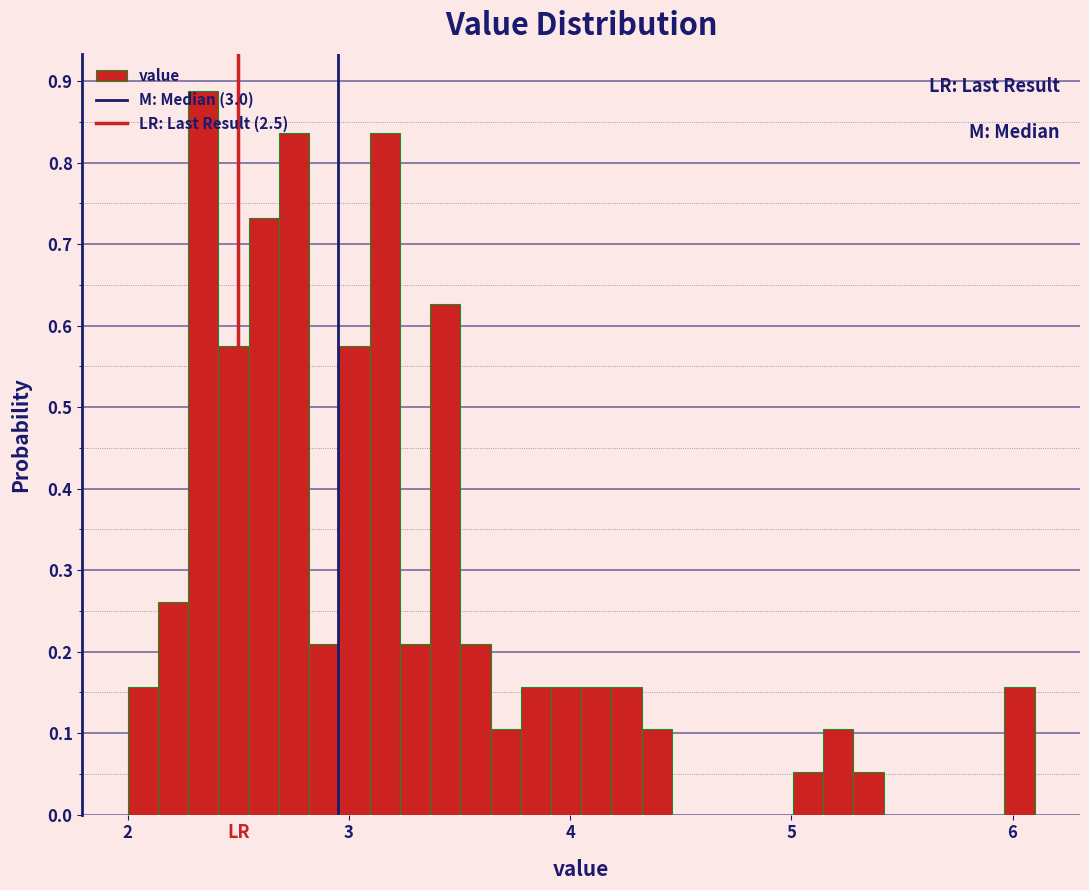

Around what value on the x-axis is the tallest bar? Give the approximate position of its centre, as read against the axis.

2.3